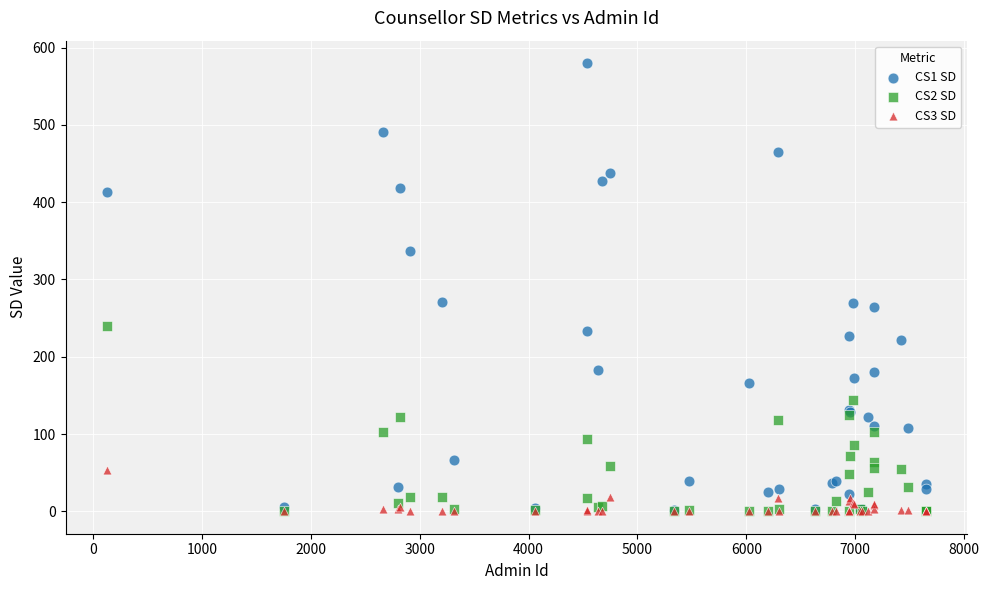

Which series contains the highest Y value?

CS1 SD